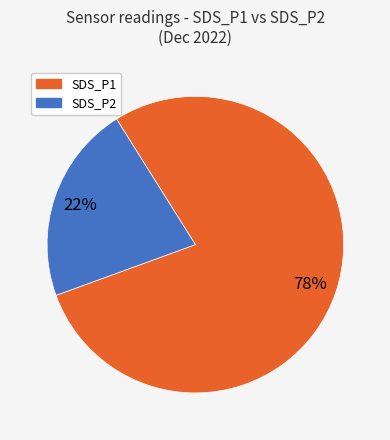

Rank the categories by value from highest to lowest.

SDS_P1, SDS_P2